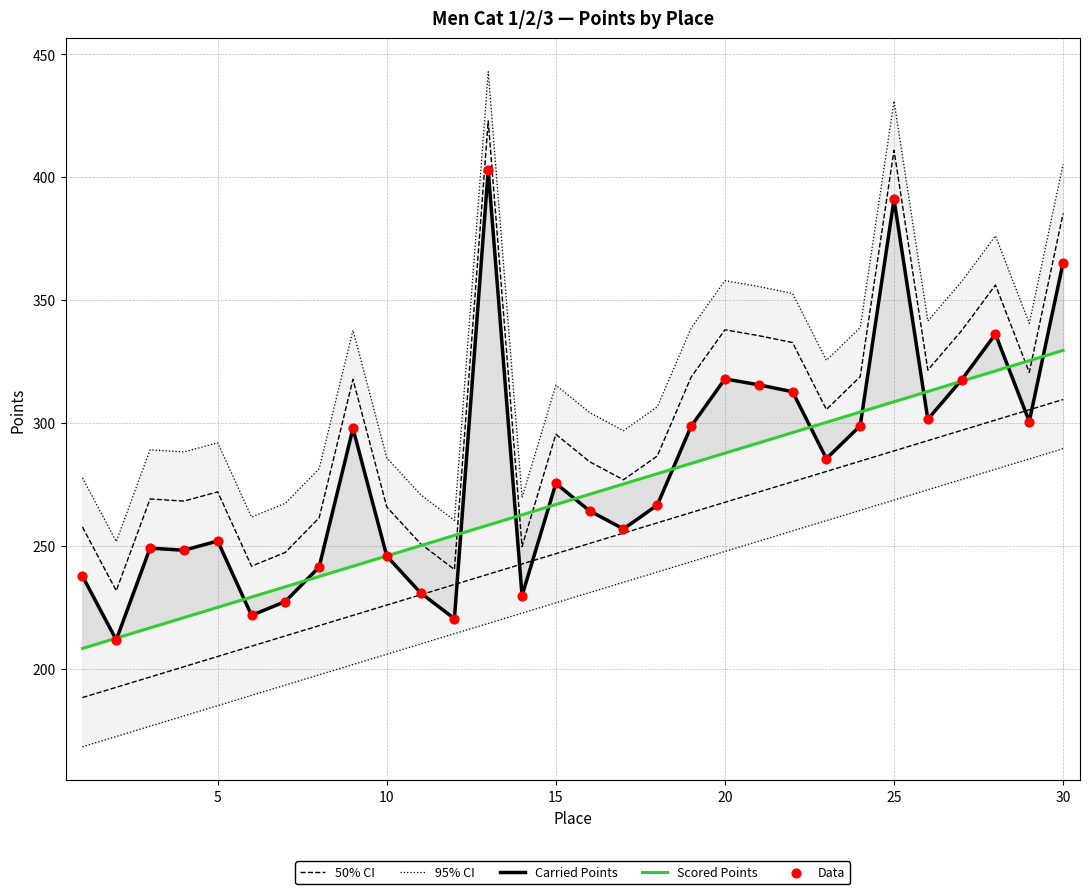

Which series reaches the maximum Y coordinate?

95% CI